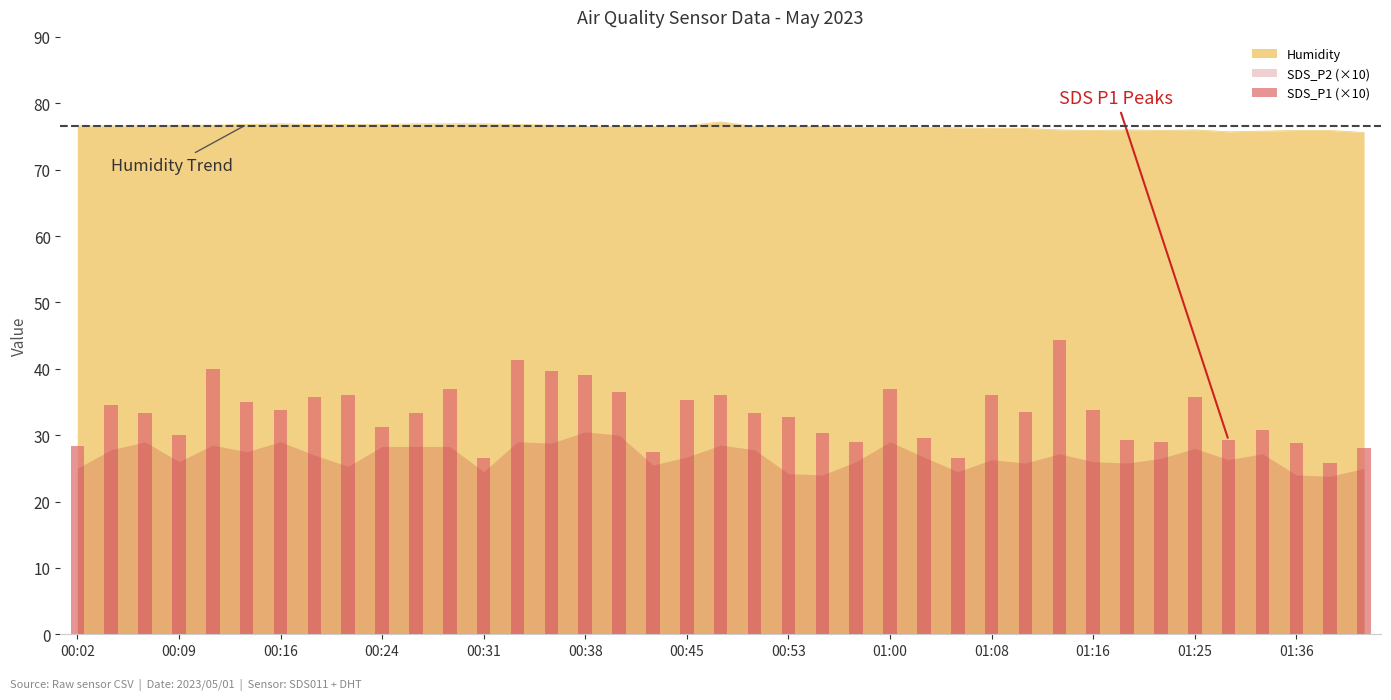

What is the value of the 39th bar from the left?

28.0